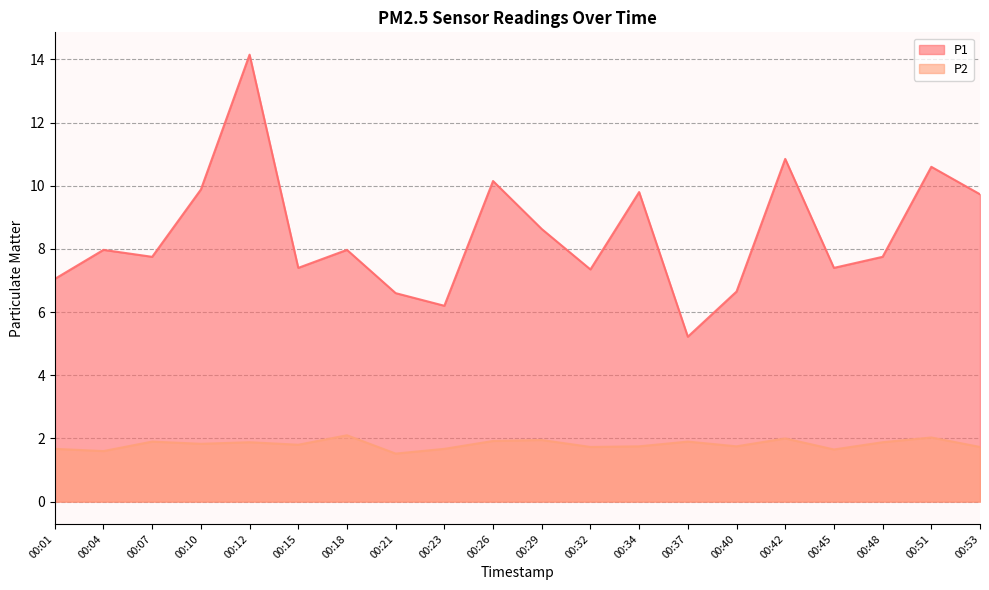

What are all the series names shown in the legend?

P1, P2